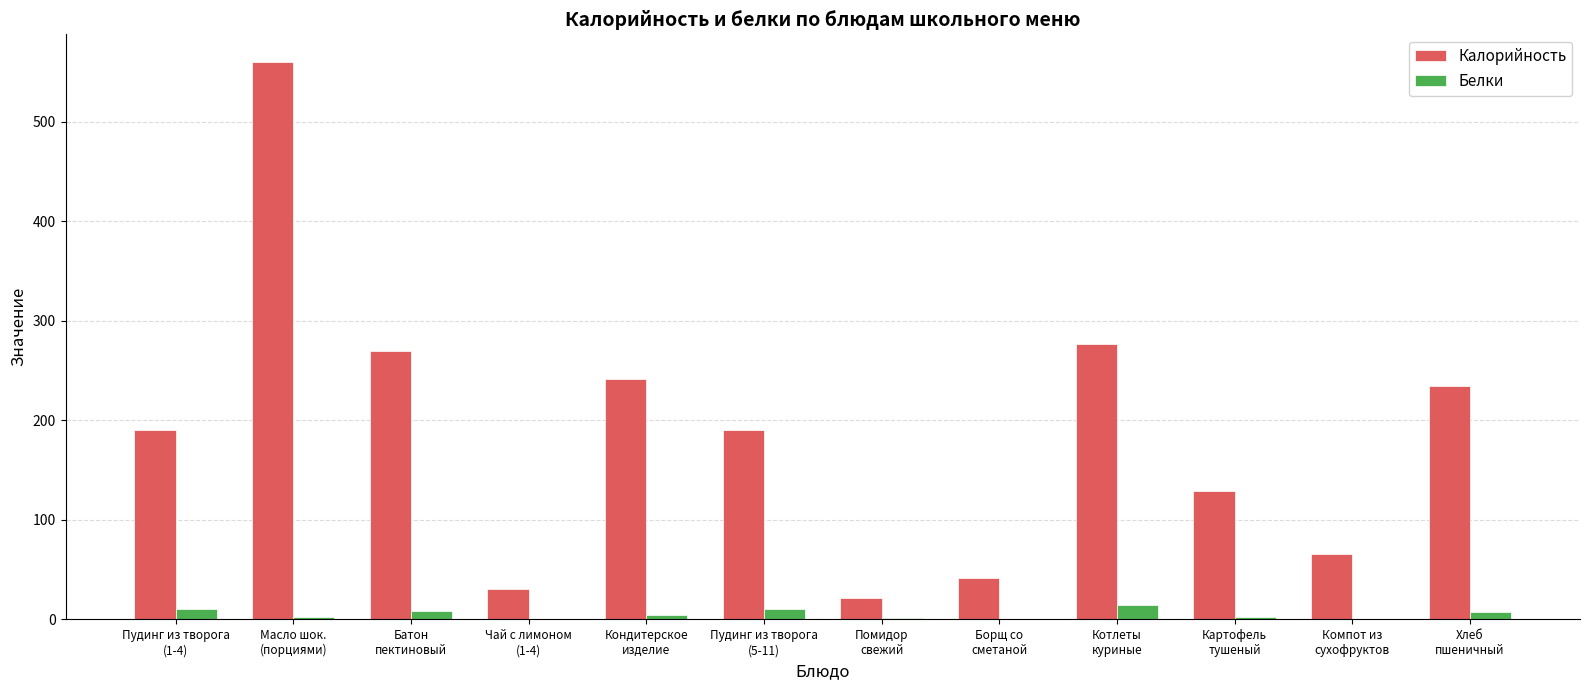

Which series has the largest total across all categories?

Калорийность